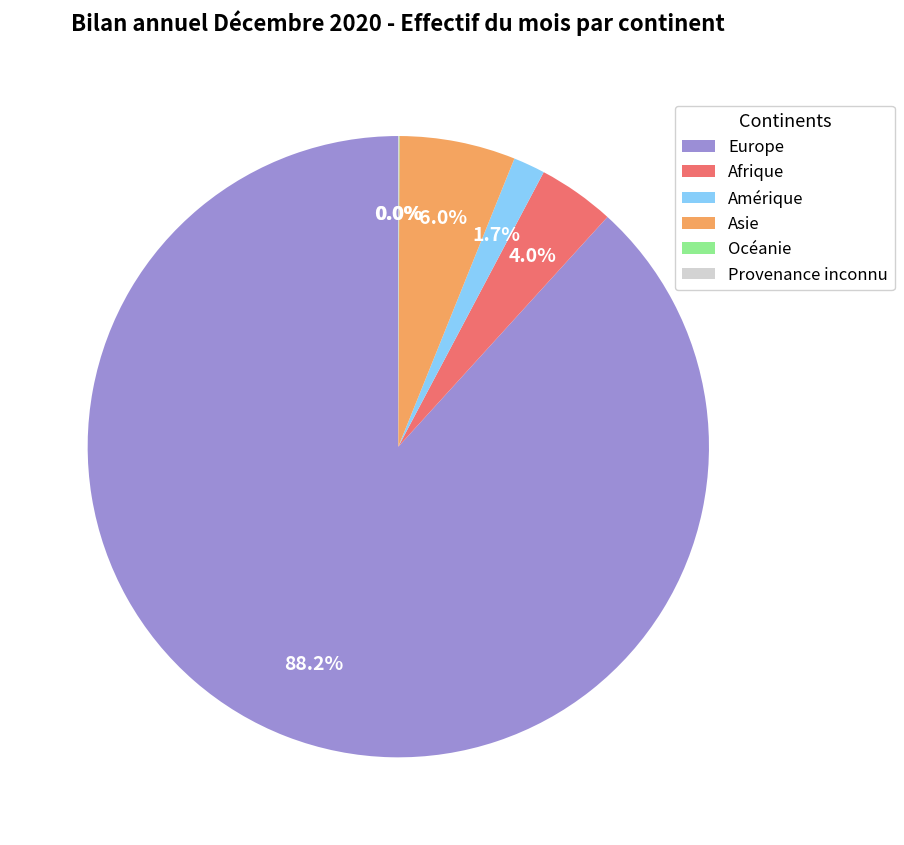

Which slice is the largest?

Europe